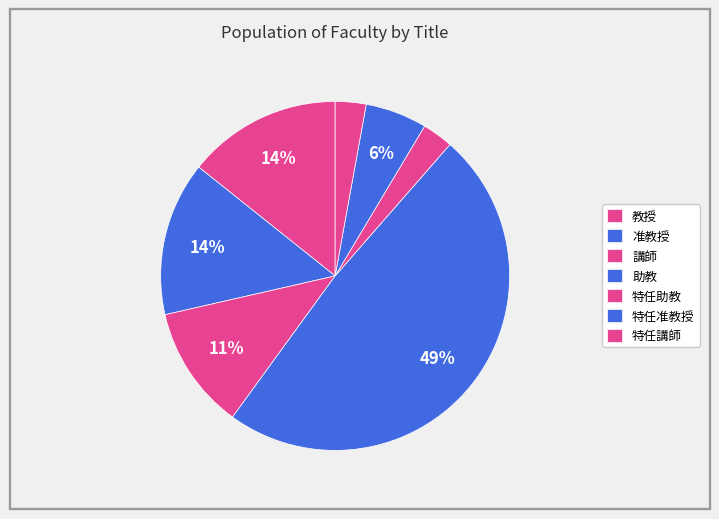

Rank the categories by value from lowest to highest.

特任助教, 特任講師, 特任准教授, 講師, 教授, 准教授, 助教